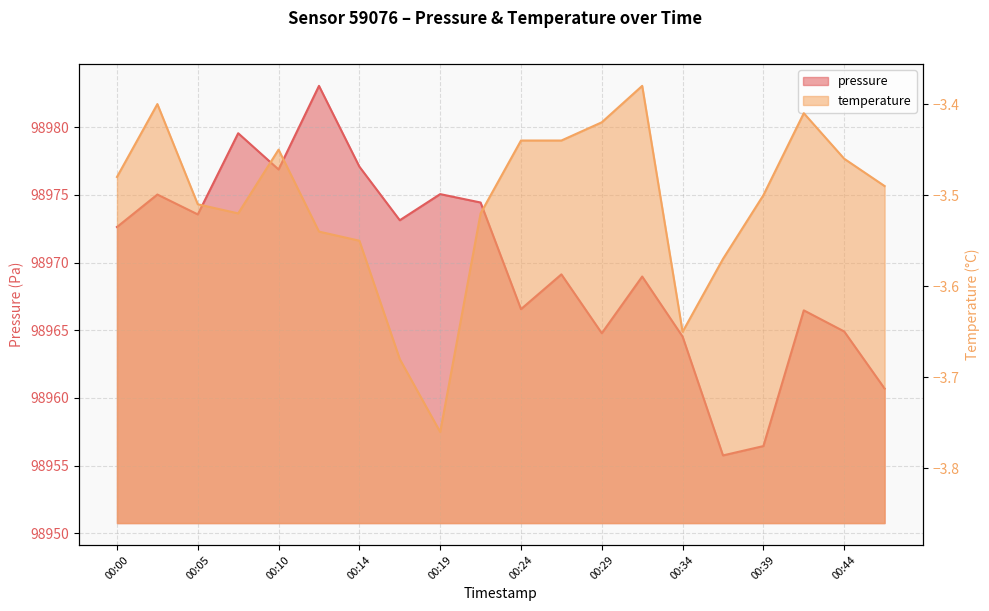

Reading left to right, list all the values displayed in this chart.

pressure: 00:00=98972.6	00:02=98975.0	00:05=98973.6	00:07=98979.6	00:10=98976.9	00:12=98983.1	00:14=98977.1	00:17=98973.1	00:19=98975.1	00:22=98974.4	00:24=98966.6	00:27=98969.1	00:29=98964.8	00:31=98969.0	00:34=98964.5	00:36=98955.8	00:39=98956.4	00:41=98966.5	00:44=98964.9	00:49=98960.7
temperature: 00:00=-3.5	00:02=-3.4	00:05=-3.5	00:07=-3.5	00:10=-3.5	00:12=-3.5	00:14=-3.5	00:17=-3.7	00:19=-3.8	00:22=-3.5	00:24=-3.4	00:27=-3.4	00:29=-3.4	00:31=-3.4	00:34=-3.6	00:36=-3.6	00:39=-3.5	00:41=-3.4	00:44=-3.5	00:49=-3.5